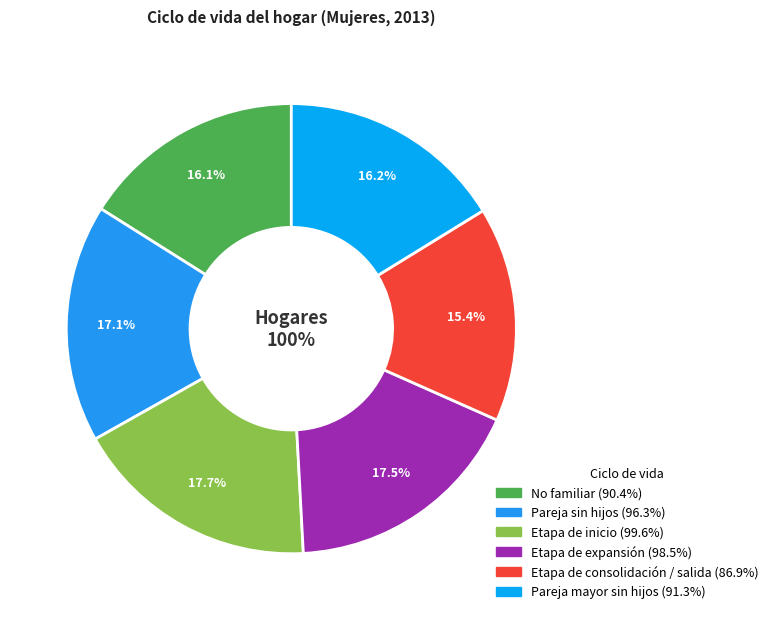

What portion of the pie excludes No familiar?

83.9%